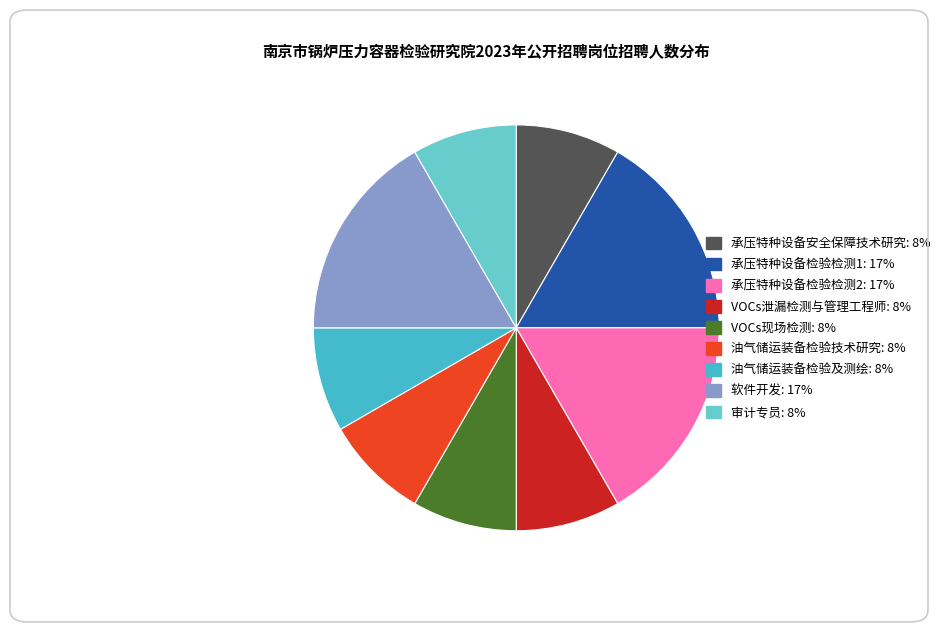

The 油气储运装备检验及测绘 slice represents 1% of the pie. True or false?

False